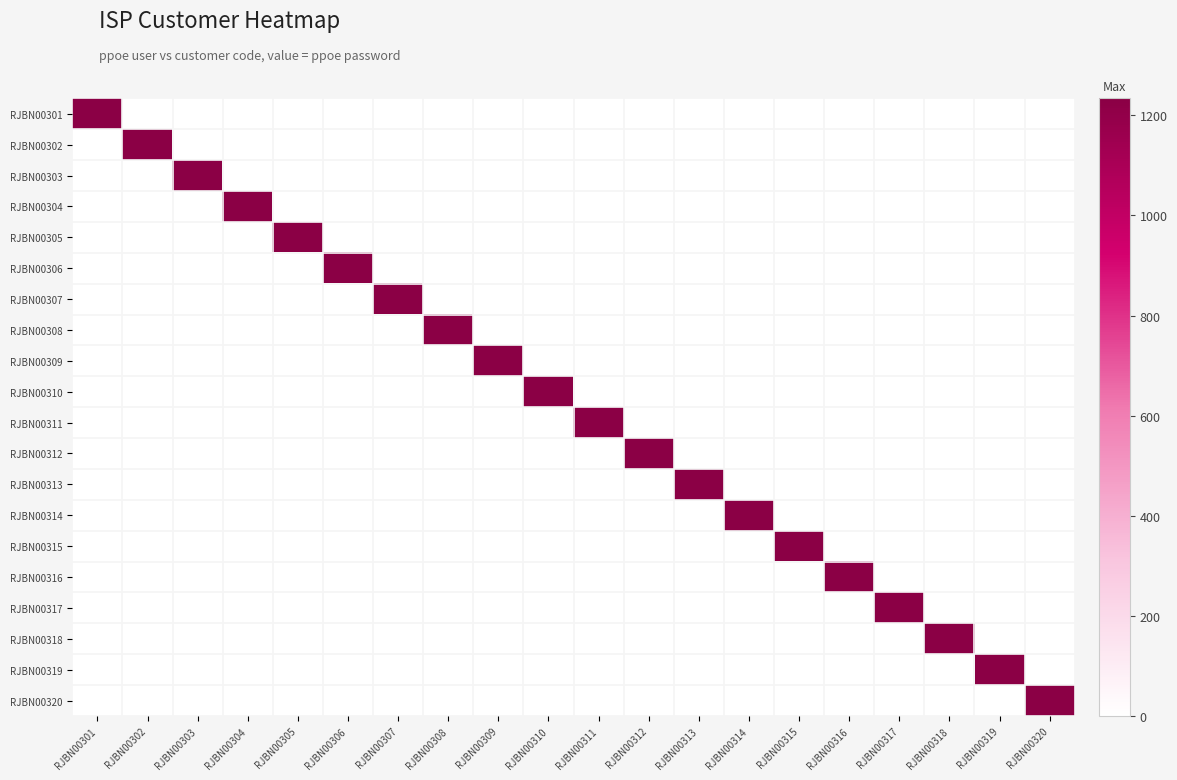

Reading right to left, list all the values displayed in this chart.

RJBN00301: RJBN00320=0	RJBN00319=0	RJBN00318=0	RJBN00317=0	RJBN00316=0	RJBN00315=0	RJBN00314=0	RJBN00313=0	RJBN00312=0	RJBN00311=0	RJBN00310=0	RJBN00309=0	RJBN00308=0	RJBN00307=0	RJBN00306=0	RJBN00305=0	RJBN00304=0	RJBN00303=0	RJBN00302=0	RJBN00301=1234
RJBN00302: RJBN00320=0	RJBN00319=0	RJBN00318=0	RJBN00317=0	RJBN00316=0	RJBN00315=0	RJBN00314=0	RJBN00313=0	RJBN00312=0	RJBN00311=0	RJBN00310=0	RJBN00309=0	RJBN00308=0	RJBN00307=0	RJBN00306=0	RJBN00305=0	RJBN00304=0	RJBN00303=0	RJBN00302=1234	RJBN00301=0
RJBN00303: RJBN00320=0	RJBN00319=0	RJBN00318=0	RJBN00317=0	RJBN00316=0	RJBN00315=0	RJBN00314=0	RJBN00313=0	RJBN00312=0	RJBN00311=0	RJBN00310=0	RJBN00309=0	RJBN00308=0	RJBN00307=0	RJBN00306=0	RJBN00305=0	RJBN00304=0	RJBN00303=1234	RJBN00302=0	RJBN00301=0
RJBN00304: RJBN00320=0	RJBN00319=0	RJBN00318=0	RJBN00317=0	RJBN00316=0	RJBN00315=0	RJBN00314=0	RJBN00313=0	RJBN00312=0	RJBN00311=0	RJBN00310=0	RJBN00309=0	RJBN00308=0	RJBN00307=0	RJBN00306=0	RJBN00305=0	RJBN00304=1234	RJBN00303=0	RJBN00302=0	RJBN00301=0
RJBN00305: RJBN00320=0	RJBN00319=0	RJBN00318=0	RJBN00317=0	RJBN00316=0	RJBN00315=0	RJBN00314=0	RJBN00313=0	RJBN00312=0	RJBN00311=0	RJBN00310=0	RJBN00309=0	RJBN00308=0	RJBN00307=0	RJBN00306=0	RJBN00305=1234	RJBN00304=0	RJBN00303=0	RJBN00302=0	RJBN00301=0
RJBN00306: RJBN00320=0	RJBN00319=0	RJBN00318=0	RJBN00317=0	RJBN00316=0	RJBN00315=0	RJBN00314=0	RJBN00313=0	RJBN00312=0	RJBN00311=0	RJBN00310=0	RJBN00309=0	RJBN00308=0	RJBN00307=0	RJBN00306=1234	RJBN00305=0	RJBN00304=0	RJBN00303=0	RJBN00302=0	RJBN00301=0
RJBN00307: RJBN00320=0	RJBN00319=0	RJBN00318=0	RJBN00317=0	RJBN00316=0	RJBN00315=0	RJBN00314=0	RJBN00313=0	RJBN00312=0	RJBN00311=0	RJBN00310=0	RJBN00309=0	RJBN00308=0	RJBN00307=1234	RJBN00306=0	RJBN00305=0	RJBN00304=0	RJBN00303=0	RJBN00302=0	RJBN00301=0
RJBN00308: RJBN00320=0	RJBN00319=0	RJBN00318=0	RJBN00317=0	RJBN00316=0	RJBN00315=0	RJBN00314=0	RJBN00313=0	RJBN00312=0	RJBN00311=0	RJBN00310=0	RJBN00309=0	RJBN00308=1234	RJBN00307=0	RJBN00306=0	RJBN00305=0	RJBN00304=0	RJBN00303=0	RJBN00302=0	RJBN00301=0
RJBN00309: RJBN00320=0	RJBN00319=0	RJBN00318=0	RJBN00317=0	RJBN00316=0	RJBN00315=0	RJBN00314=0	RJBN00313=0	RJBN00312=0	RJBN00311=0	RJBN00310=0	RJBN00309=1234	RJBN00308=0	RJBN00307=0	RJBN00306=0	RJBN00305=0	RJBN00304=0	RJBN00303=0	RJBN00302=0	RJBN00301=0
RJBN00310: RJBN00320=0	RJBN00319=0	RJBN00318=0	RJBN00317=0	RJBN00316=0	RJBN00315=0	RJBN00314=0	RJBN00313=0	RJBN00312=0	RJBN00311=0	RJBN00310=1234	RJBN00309=0	RJBN00308=0	RJBN00307=0	RJBN00306=0	RJBN00305=0	RJBN00304=0	RJBN00303=0	RJBN00302=0	RJBN00301=0
RJBN00311: RJBN00320=0	RJBN00319=0	RJBN00318=0	RJBN00317=0	RJBN00316=0	RJBN00315=0	RJBN00314=0	RJBN00313=0	RJBN00312=0	RJBN00311=1234	RJBN00310=0	RJBN00309=0	RJBN00308=0	RJBN00307=0	RJBN00306=0	RJBN00305=0	RJBN00304=0	RJBN00303=0	RJBN00302=0	RJBN00301=0
RJBN00312: RJBN00320=0	RJBN00319=0	RJBN00318=0	RJBN00317=0	RJBN00316=0	RJBN00315=0	RJBN00314=0	RJBN00313=0	RJBN00312=1234	RJBN00311=0	RJBN00310=0	RJBN00309=0	RJBN00308=0	RJBN00307=0	RJBN00306=0	RJBN00305=0	RJBN00304=0	RJBN00303=0	RJBN00302=0	RJBN00301=0
RJBN00313: RJBN00320=0	RJBN00319=0	RJBN00318=0	RJBN00317=0	RJBN00316=0	RJBN00315=0	RJBN00314=0	RJBN00313=1234	RJBN00312=0	RJBN00311=0	RJBN00310=0	RJBN00309=0	RJBN00308=0	RJBN00307=0	RJBN00306=0	RJBN00305=0	RJBN00304=0	RJBN00303=0	RJBN00302=0	RJBN00301=0
RJBN00314: RJBN00320=0	RJBN00319=0	RJBN00318=0	RJBN00317=0	RJBN00316=0	RJBN00315=0	RJBN00314=1234	RJBN00313=0	RJBN00312=0	RJBN00311=0	RJBN00310=0	RJBN00309=0	RJBN00308=0	RJBN00307=0	RJBN00306=0	RJBN00305=0	RJBN00304=0	RJBN00303=0	RJBN00302=0	RJBN00301=0
RJBN00315: RJBN00320=0	RJBN00319=0	RJBN00318=0	RJBN00317=0	RJBN00316=0	RJBN00315=1234	RJBN00314=0	RJBN00313=0	RJBN00312=0	RJBN00311=0	RJBN00310=0	RJBN00309=0	RJBN00308=0	RJBN00307=0	RJBN00306=0	RJBN00305=0	RJBN00304=0	RJBN00303=0	RJBN00302=0	RJBN00301=0
RJBN00316: RJBN00320=0	RJBN00319=0	RJBN00318=0	RJBN00317=0	RJBN00316=1234	RJBN00315=0	RJBN00314=0	RJBN00313=0	RJBN00312=0	RJBN00311=0	RJBN00310=0	RJBN00309=0	RJBN00308=0	RJBN00307=0	RJBN00306=0	RJBN00305=0	RJBN00304=0	RJBN00303=0	RJBN00302=0	RJBN00301=0
RJBN00317: RJBN00320=0	RJBN00319=0	RJBN00318=0	RJBN00317=1234	RJBN00316=0	RJBN00315=0	RJBN00314=0	RJBN00313=0	RJBN00312=0	RJBN00311=0	RJBN00310=0	RJBN00309=0	RJBN00308=0	RJBN00307=0	RJBN00306=0	RJBN00305=0	RJBN00304=0	RJBN00303=0	RJBN00302=0	RJBN00301=0
RJBN00318: RJBN00320=0	RJBN00319=0	RJBN00318=1234	RJBN00317=0	RJBN00316=0	RJBN00315=0	RJBN00314=0	RJBN00313=0	RJBN00312=0	RJBN00311=0	RJBN00310=0	RJBN00309=0	RJBN00308=0	RJBN00307=0	RJBN00306=0	RJBN00305=0	RJBN00304=0	RJBN00303=0	RJBN00302=0	RJBN00301=0
RJBN00319: RJBN00320=0	RJBN00319=1234	RJBN00318=0	RJBN00317=0	RJBN00316=0	RJBN00315=0	RJBN00314=0	RJBN00313=0	RJBN00312=0	RJBN00311=0	RJBN00310=0	RJBN00309=0	RJBN00308=0	RJBN00307=0	RJBN00306=0	RJBN00305=0	RJBN00304=0	RJBN00303=0	RJBN00302=0	RJBN00301=0
RJBN00320: RJBN00320=1234	RJBN00319=0	RJBN00318=0	RJBN00317=0	RJBN00316=0	RJBN00315=0	RJBN00314=0	RJBN00313=0	RJBN00312=0	RJBN00311=0	RJBN00310=0	RJBN00309=0	RJBN00308=0	RJBN00307=0	RJBN00306=0	RJBN00305=0	RJBN00304=0	RJBN00303=0	RJBN00302=0	RJBN00301=0